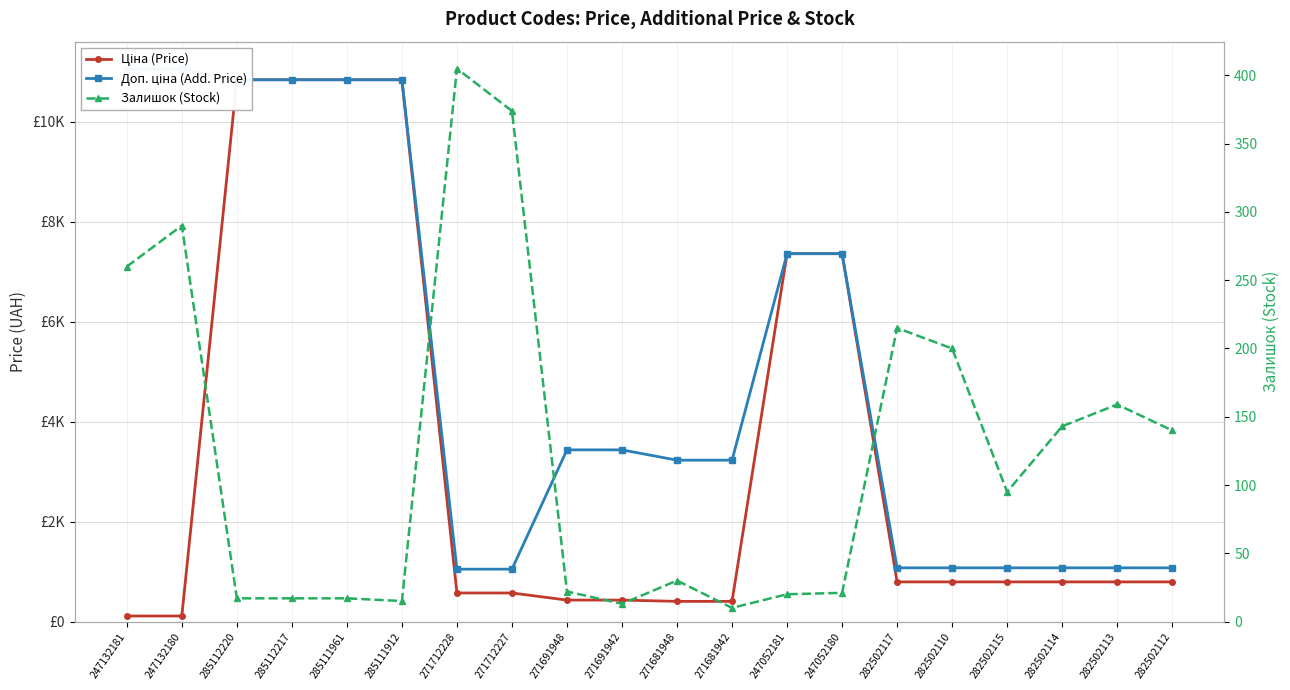

What is the difference between the maximum and minimum values in the Доп. ціна (Add. Price) series?

10007.0